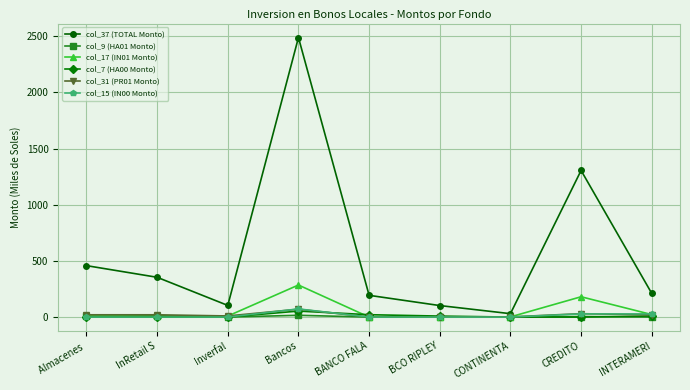

How many data points in col_31 (PR01 Monto) are above 19?

5